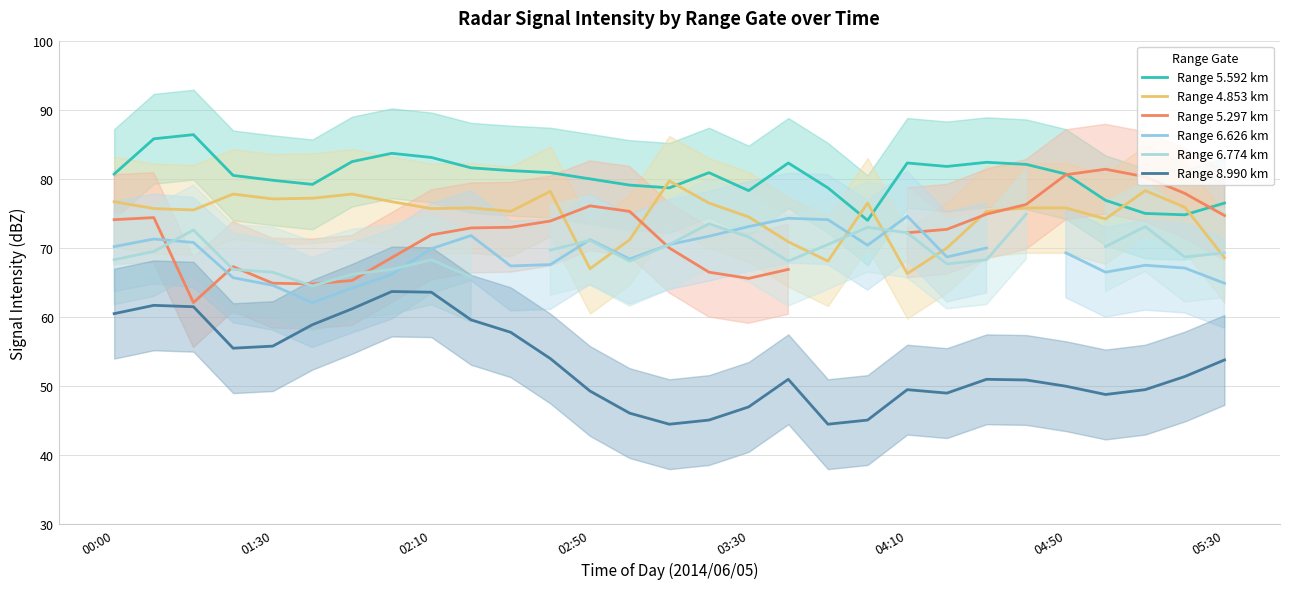

What is the lowest value of the Range 4.853 km series?

66.3